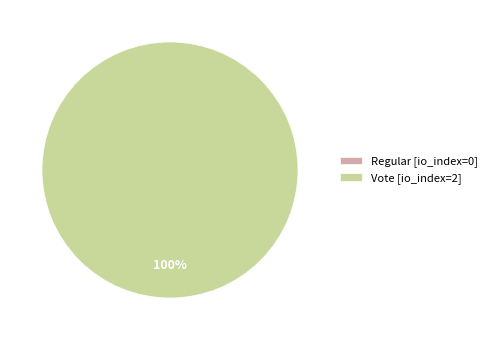

How many segments does this pie chart have?

2